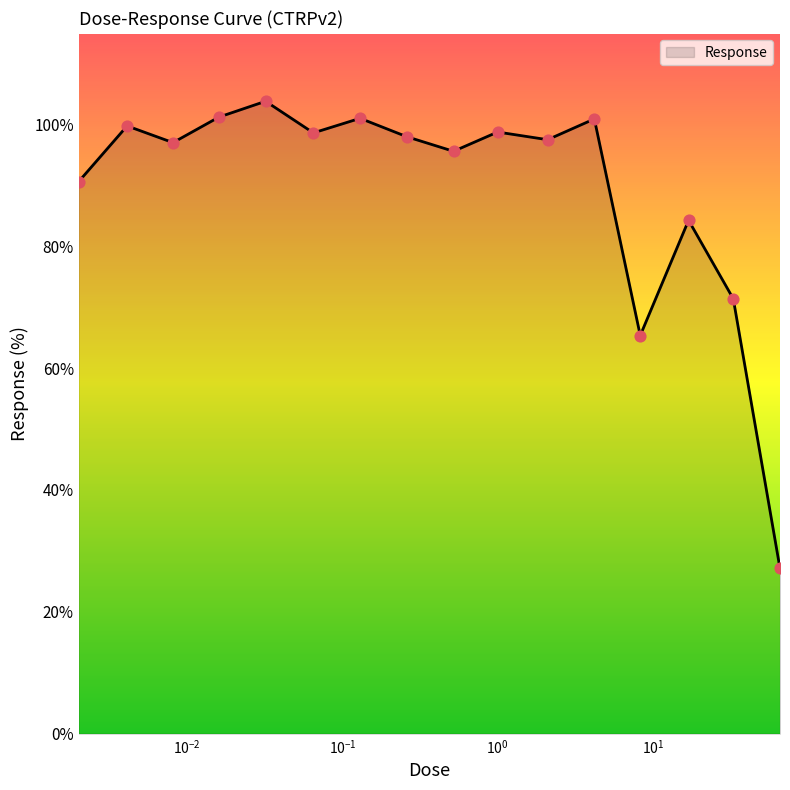

What is the difference between the maximum and minimum values?

76.7